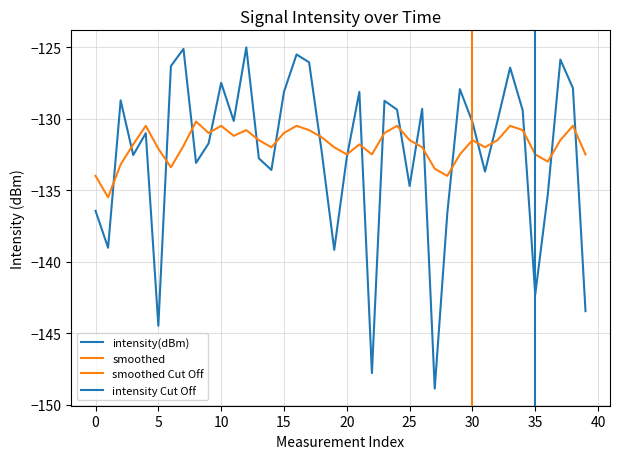

True or false: smoothed and intensity(dBm) cross at least once.

True